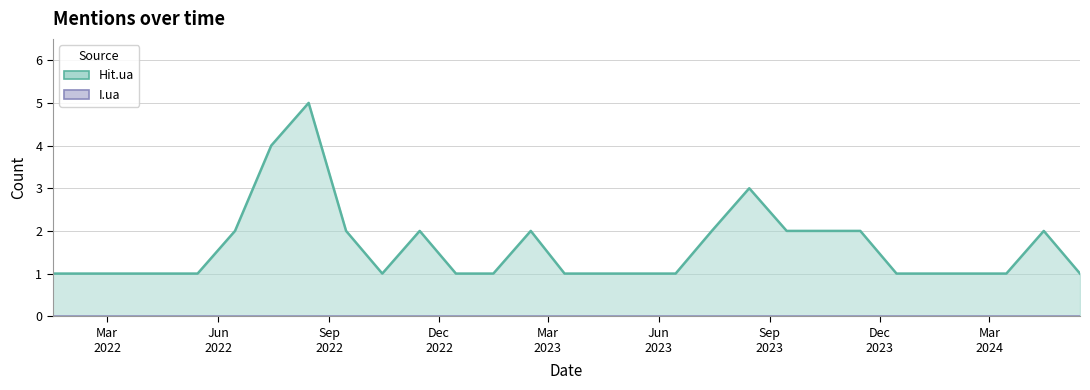

How many distinct data groups are displayed?

2